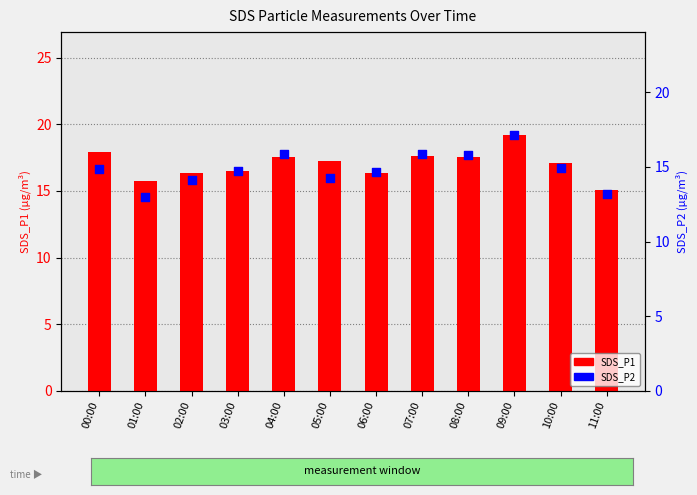

Which series has the widest spread of Y values?

SDS_P2